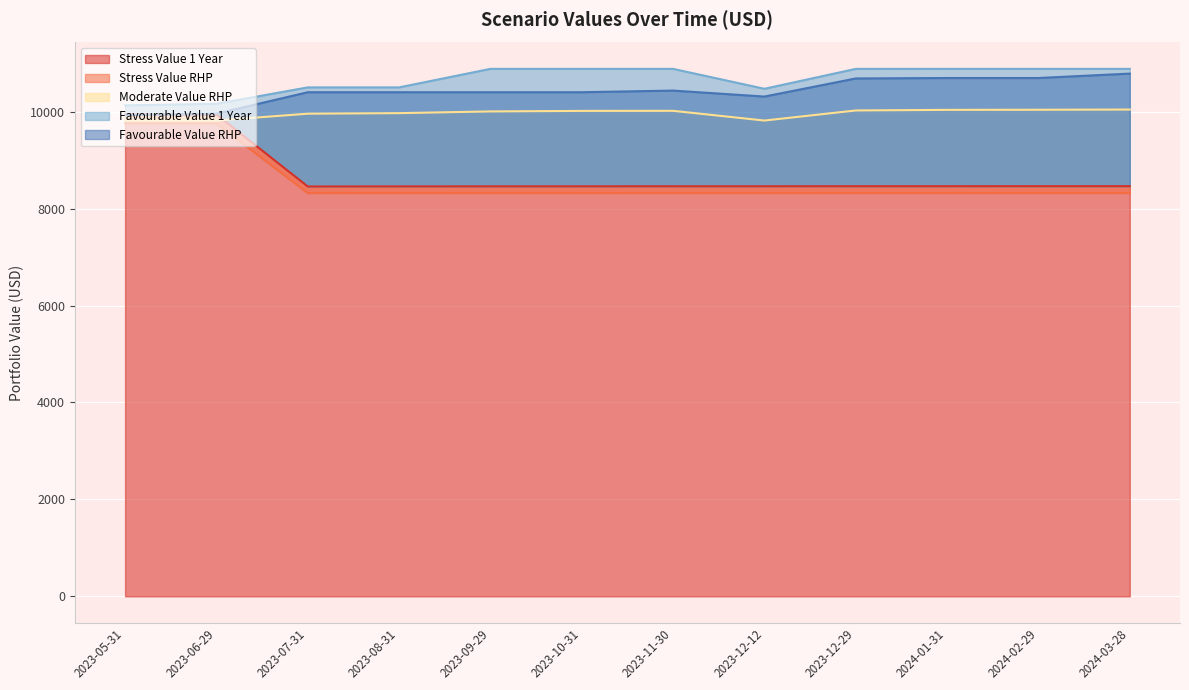

Between 2023-09-29 and 2024-03-28, which is larger?

2024-03-28